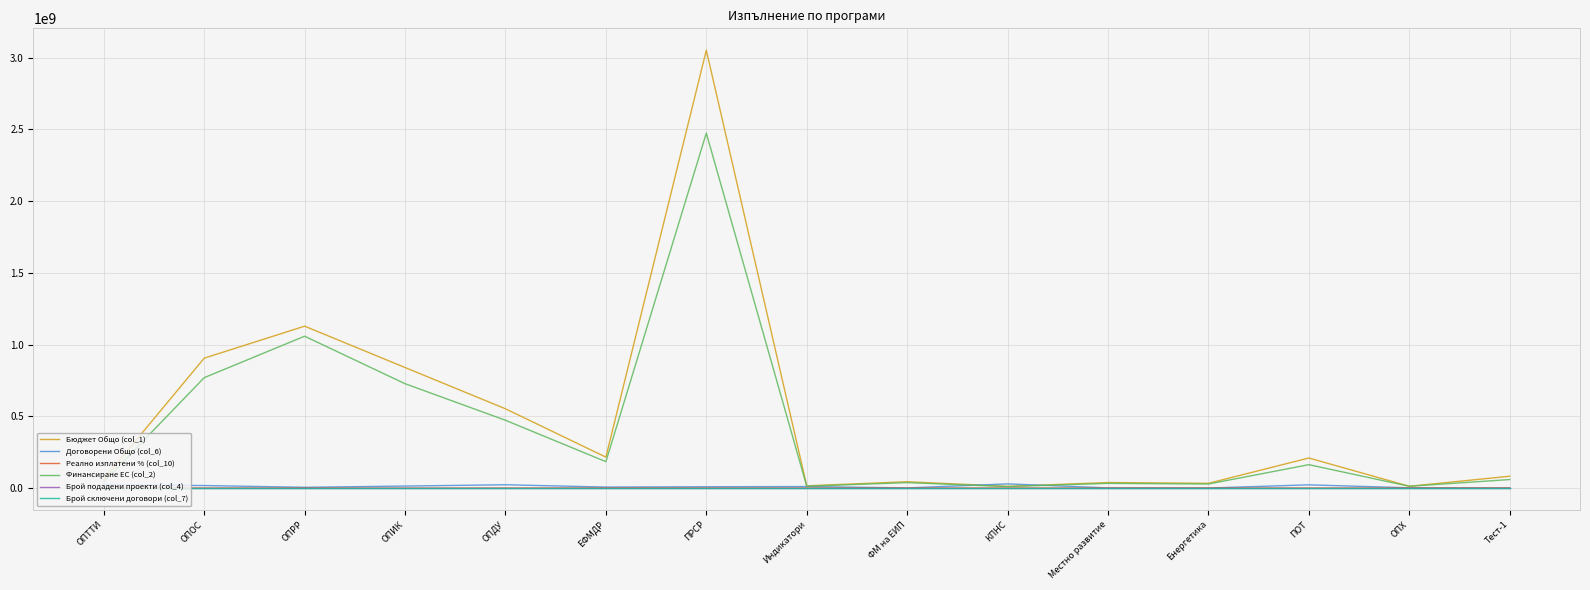

What is the difference between the second highest and minimum values in the Договорени Общо (col_6) series?

22868274.8